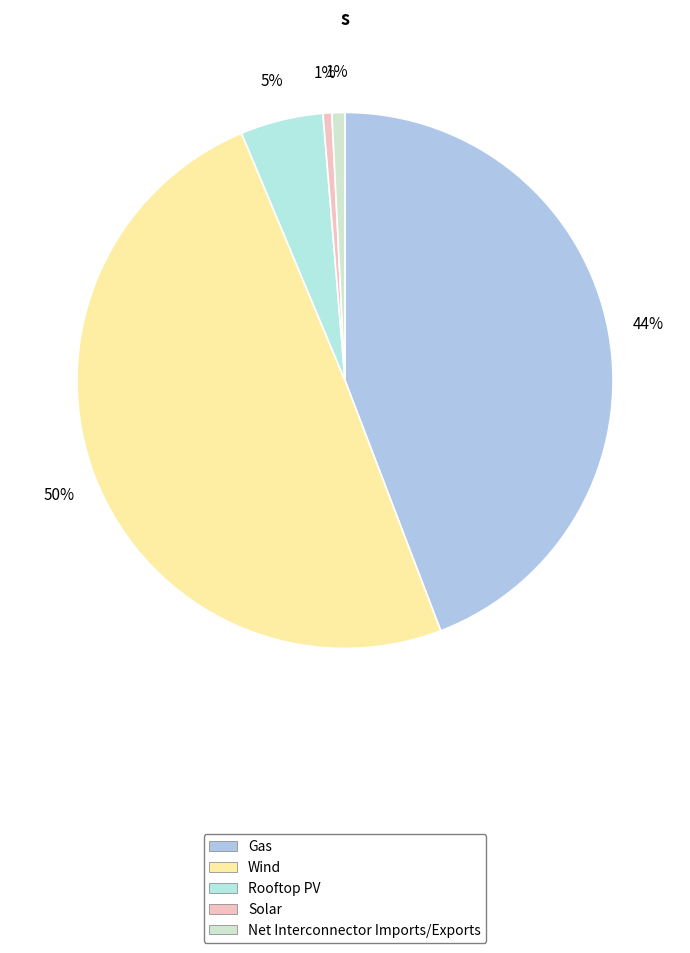

Count the number of slices in the pie.

5